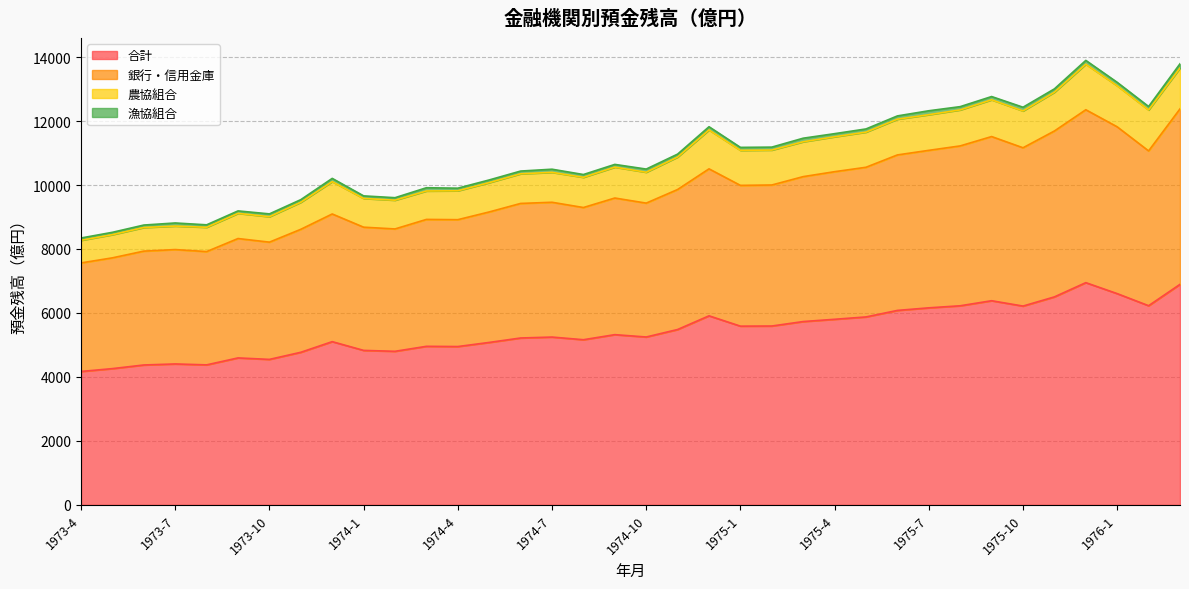

What is the minimum value shown in the chart?

4171.9